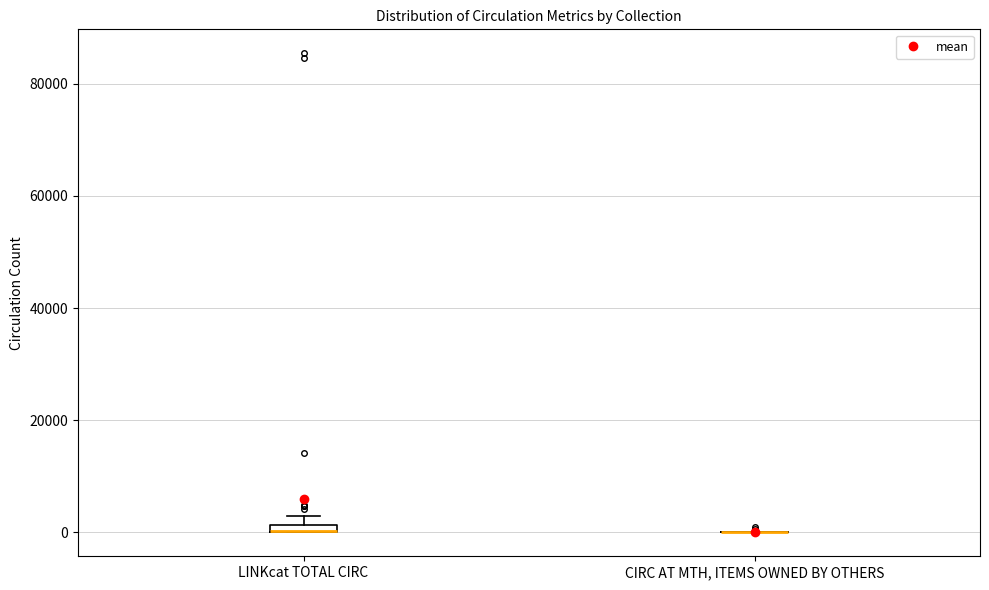

Where is the upper edge of the box for LINKcat TOTAL CIRC on the y-axis? The values are not printed on the chart, so give them approximately, as read against the axis.

2000